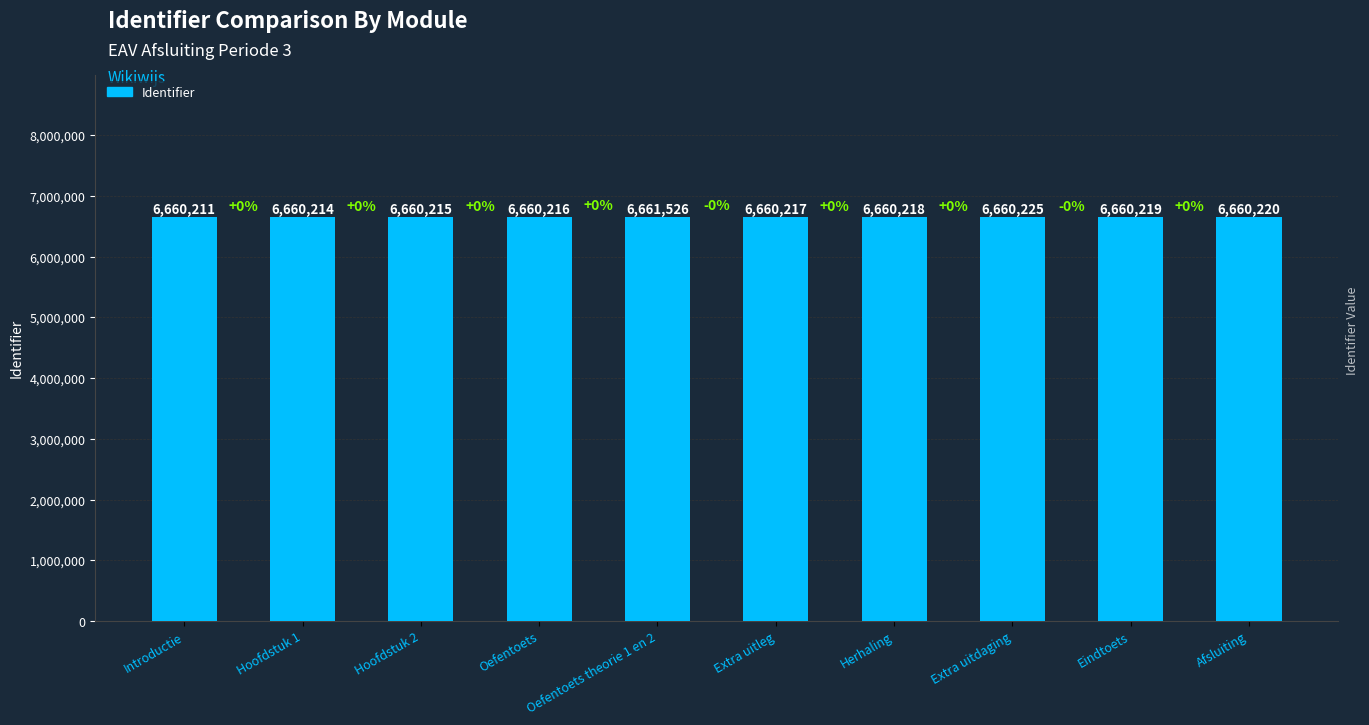

What is the value of the 10th bar from the left?

6660220